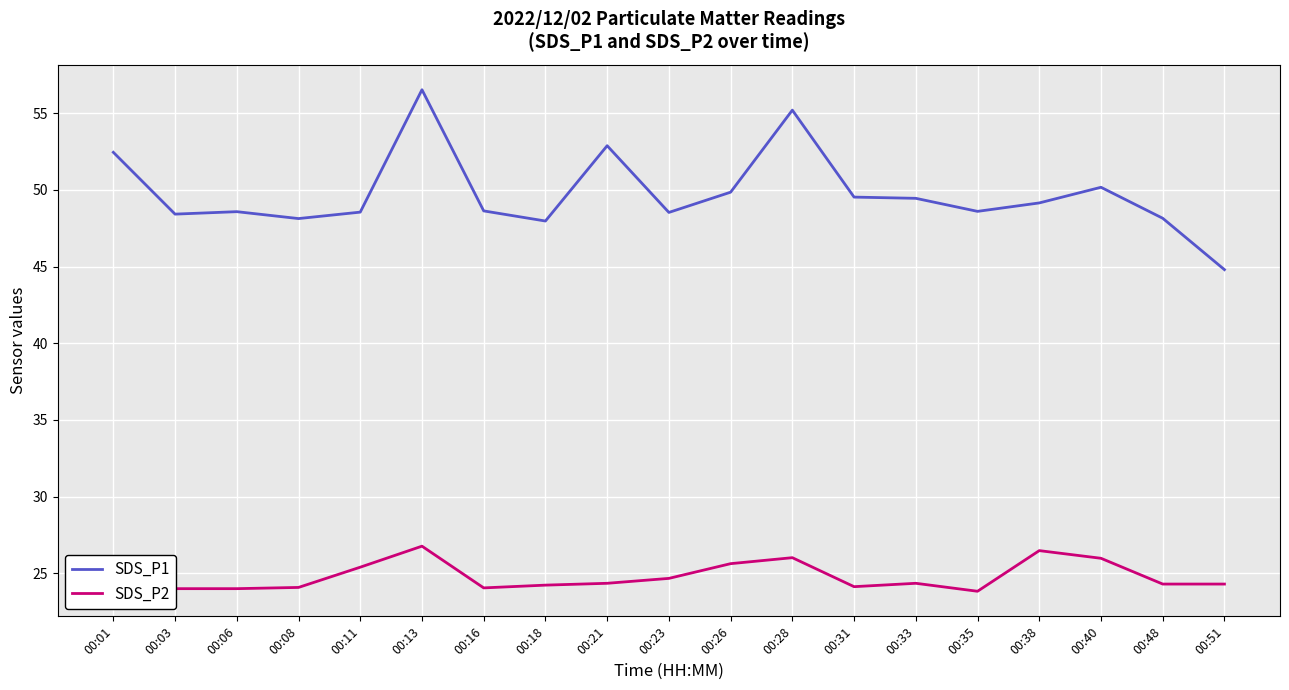

Is it true that SDS_P2 equals 24.1 at 00:08?

True